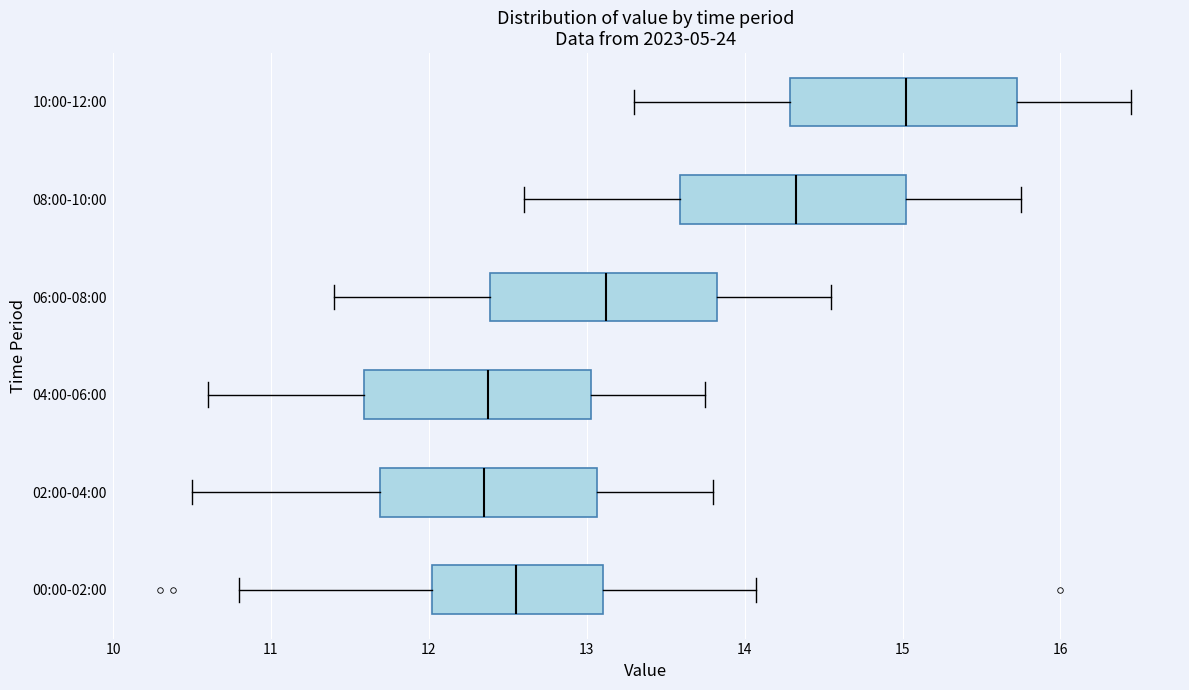

Reading bottom to top, read every box against the x-axis: the position of its median line, the range the box covers, and the ends of its whiskers. The values are not printed on the chart, so give them approximately, as read against the axis.

00:00-02:00: median 12.6, box 12.0 to 13.1, whiskers 10.8 to 14.1
02:00-04:00: median 12.4, box 11.7 to 13.1, whiskers 10.5 to 13.8
04:00-06:00: median 12.4, box 11.6 to 13.0, whiskers 10.6 to 13.8
06:00-08:00: median 13.1, box 12.4 to 13.8, whiskers 11.4 to 14.6
08:00-10:00: median 14.3, box 13.6 to 15.0, whiskers 12.6 to 15.8
10:00-12:00: median 15.0, box 14.3 to 15.7, whiskers 13.3 to 16.5